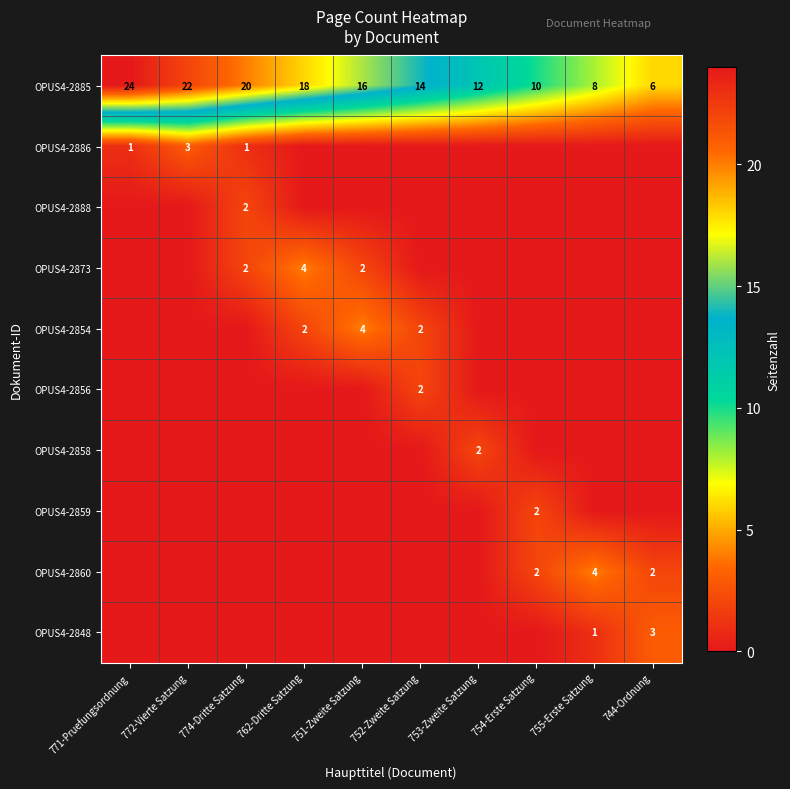

Which has a higher value, 771-Pruefungsordnung or 755-Erste Satzung?

771-Pruefungsordnung